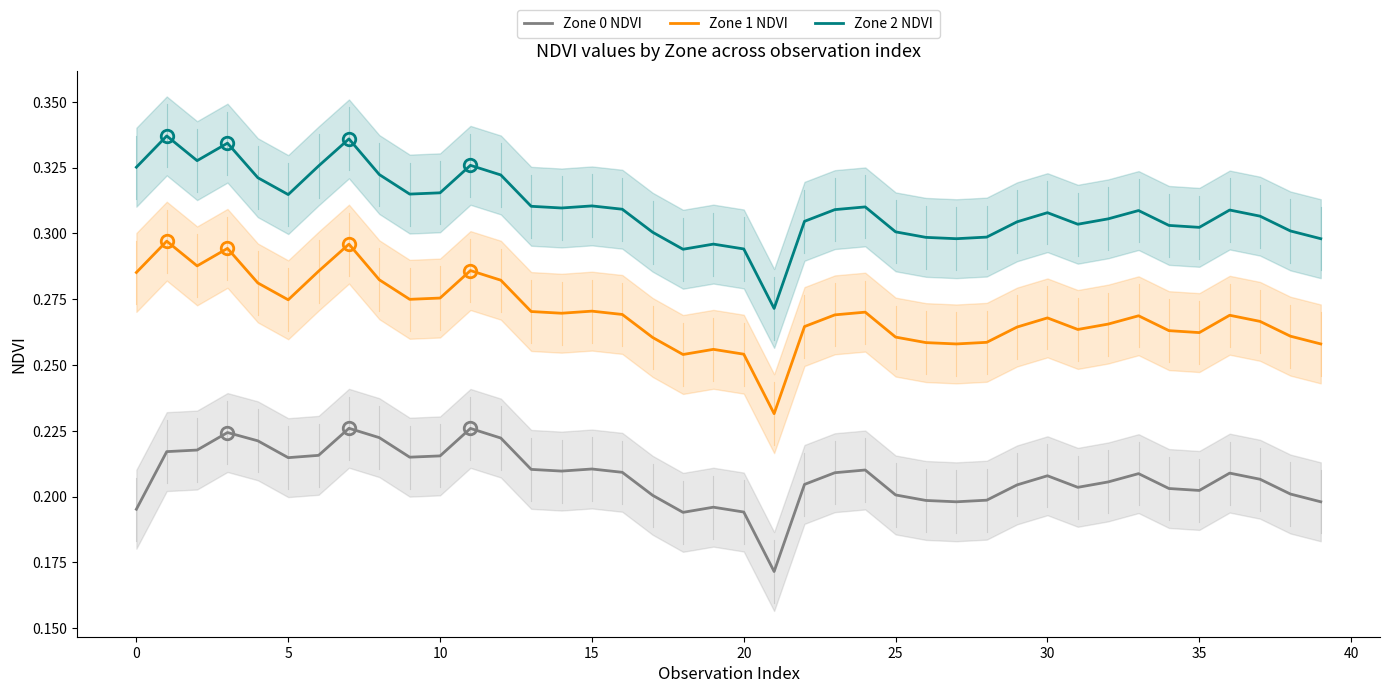

What is the minimum value shown in the chart?

0.2